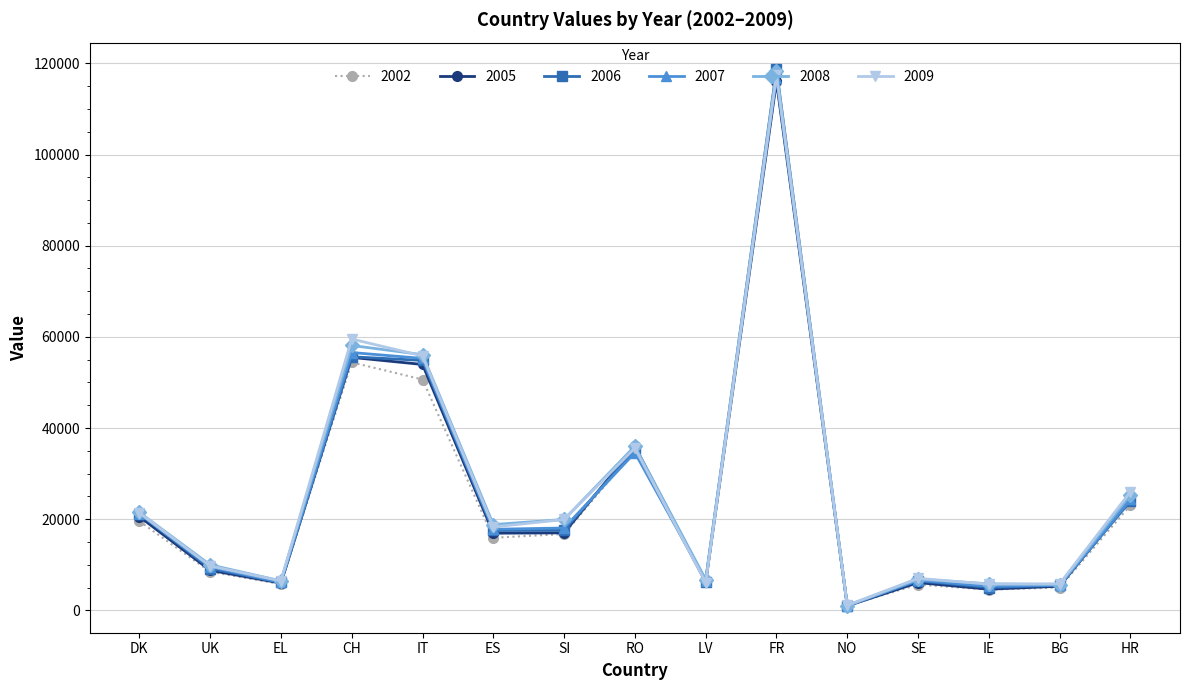

Which series has the widest spread of values?

2006